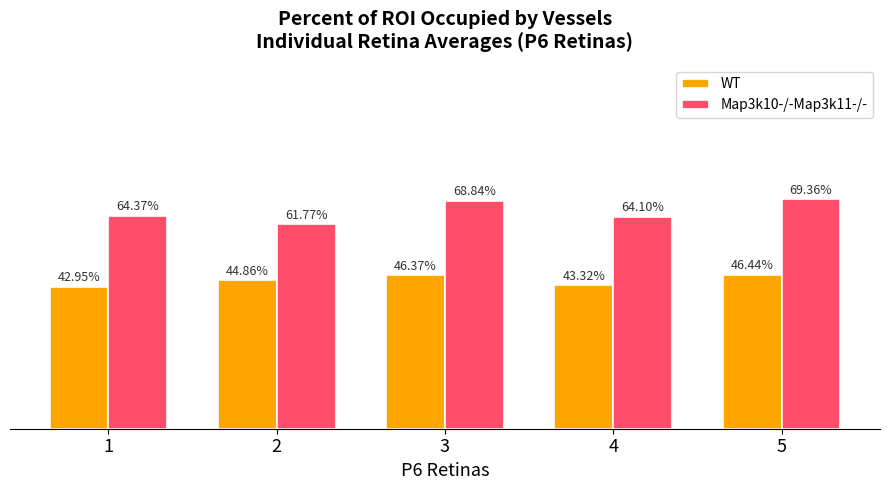

Rank the series by their average value, from lowest to highest.

WT, Map3k10-/-Map3k11-/-